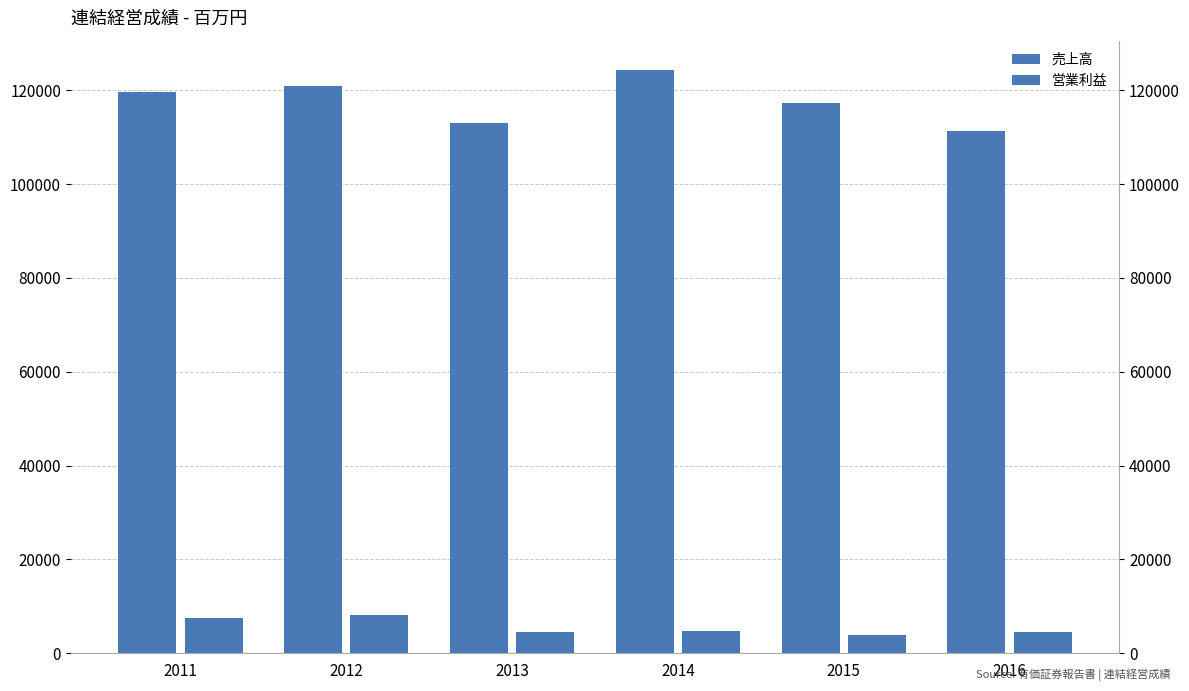

What is the difference between the 売上高 values at 2015 and 2012?

3640